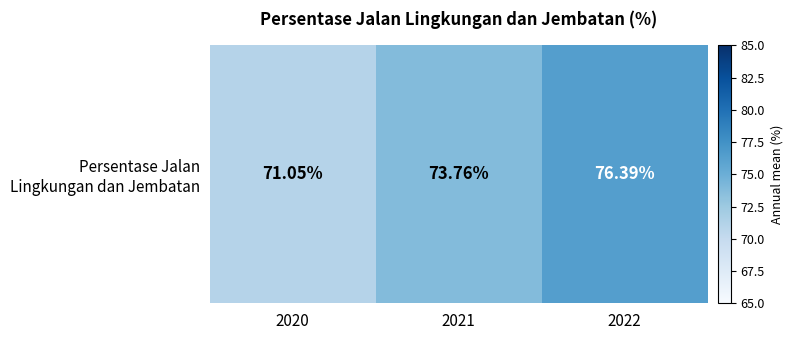

Where does the data first go above 73?

2021